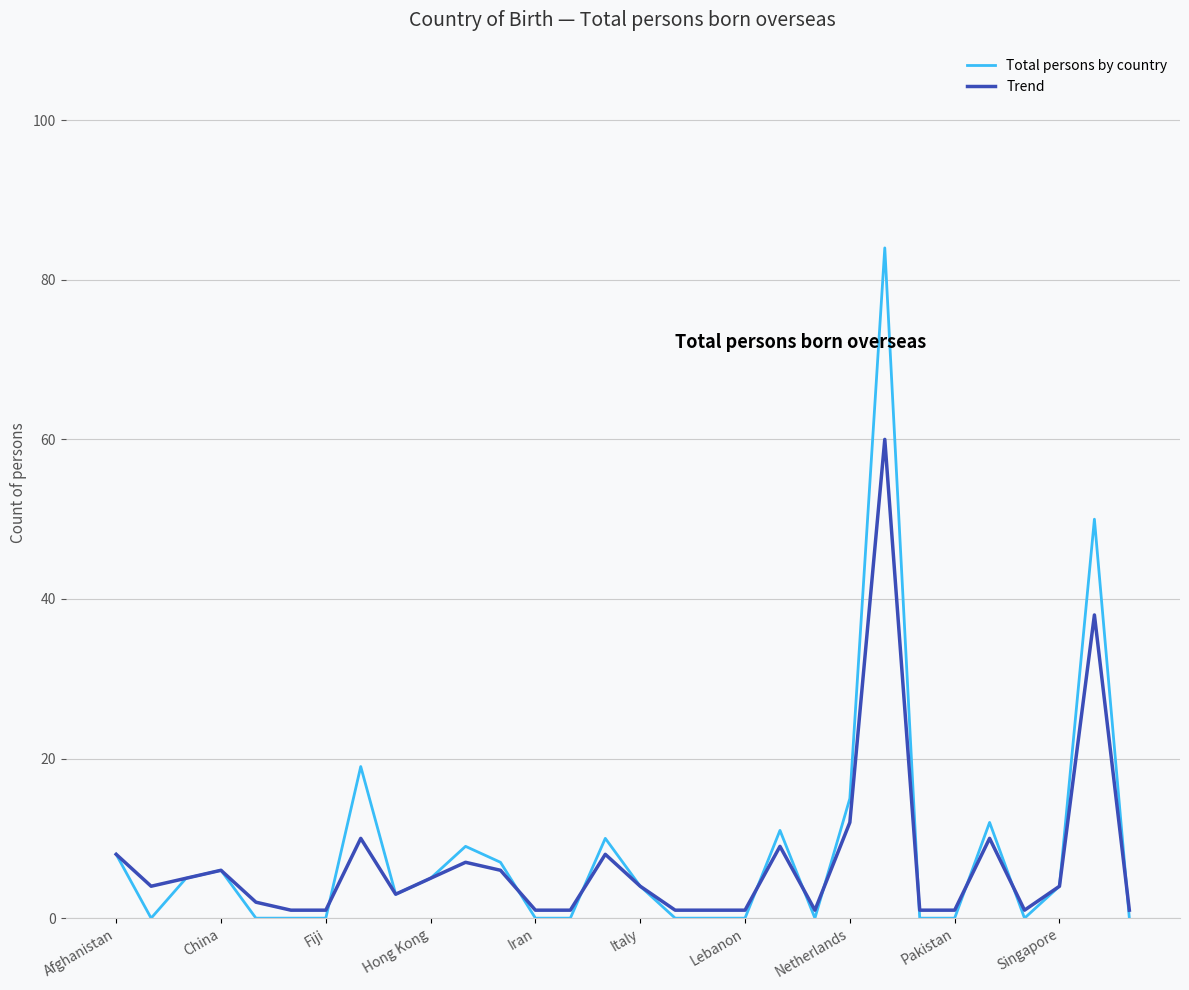

Reading right to left, extract all data points from this chart.

Total persons by country: 0	50	4	0	12	0	0	84	15	0	11	0	0	0	4	10	0	0	7	9	5	3	19	0	0	0	6	5	0	8
Trend: 1	38	4	1	10	1	1	60	12	1	9	1	1	1	4	8	1	1	6	7	5	3	10	1	1	2	6	5	4	8